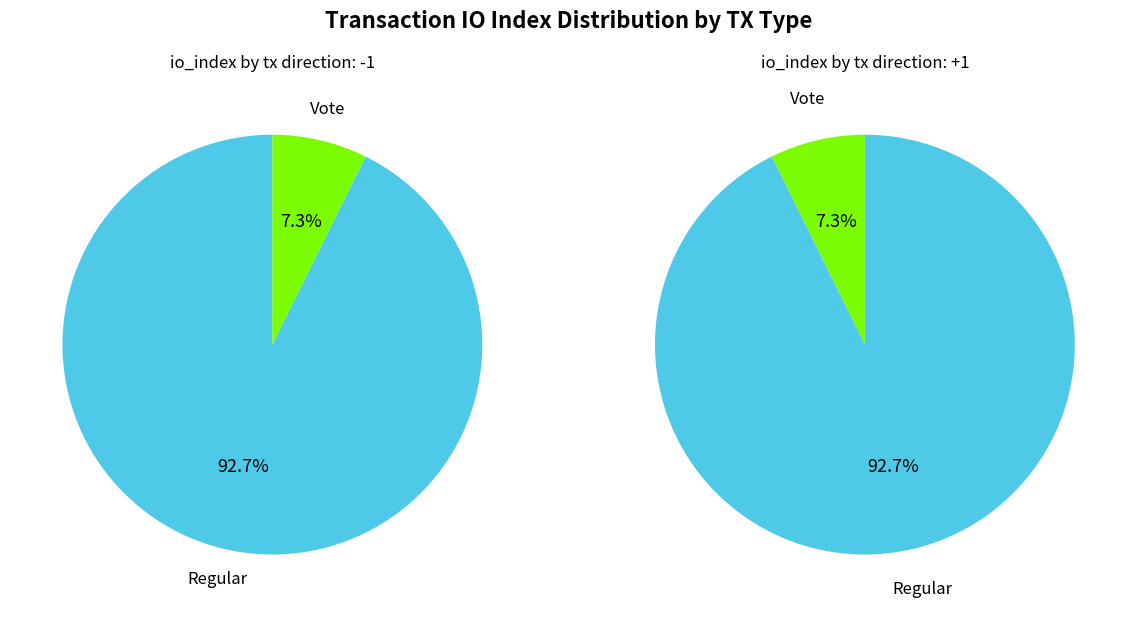

How much of the chart is everything except 1?

92.7%